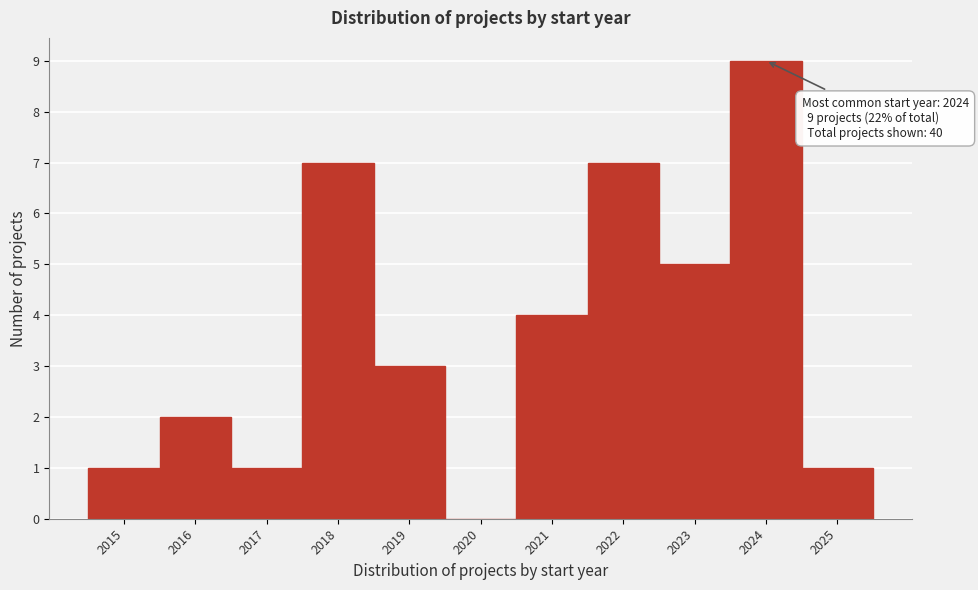

Over which range of the x-axis is the bar tallest?

2023.5 to 2024.5